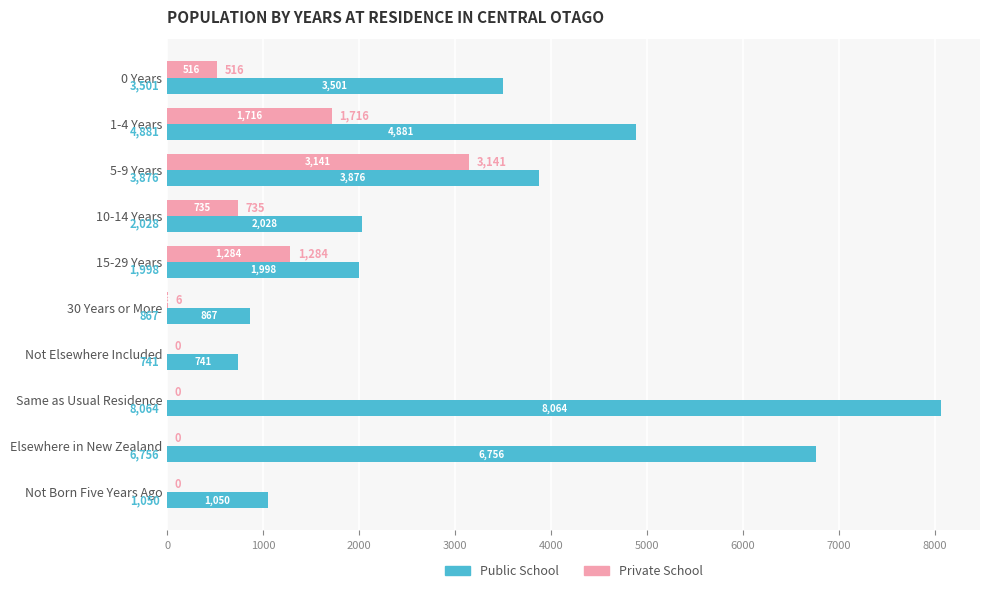

At which label is Private School closest to 1570?

1-4 Years